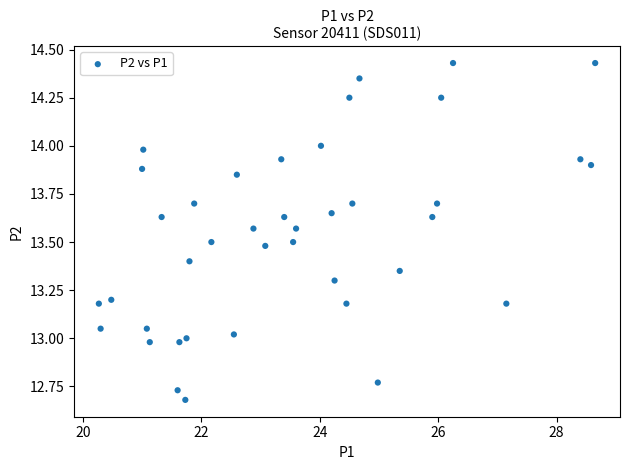

What is the range of X values (max minus min)?

8.4